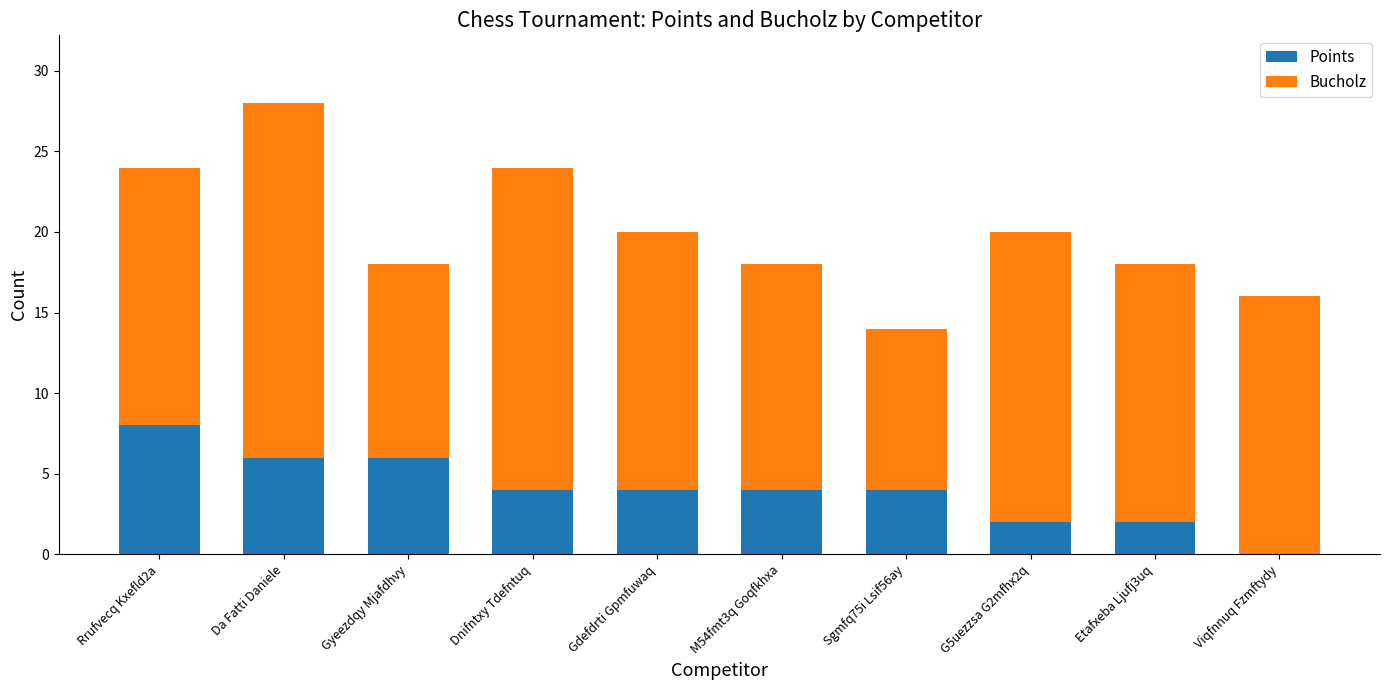

Count the number of data series in this chart.

2